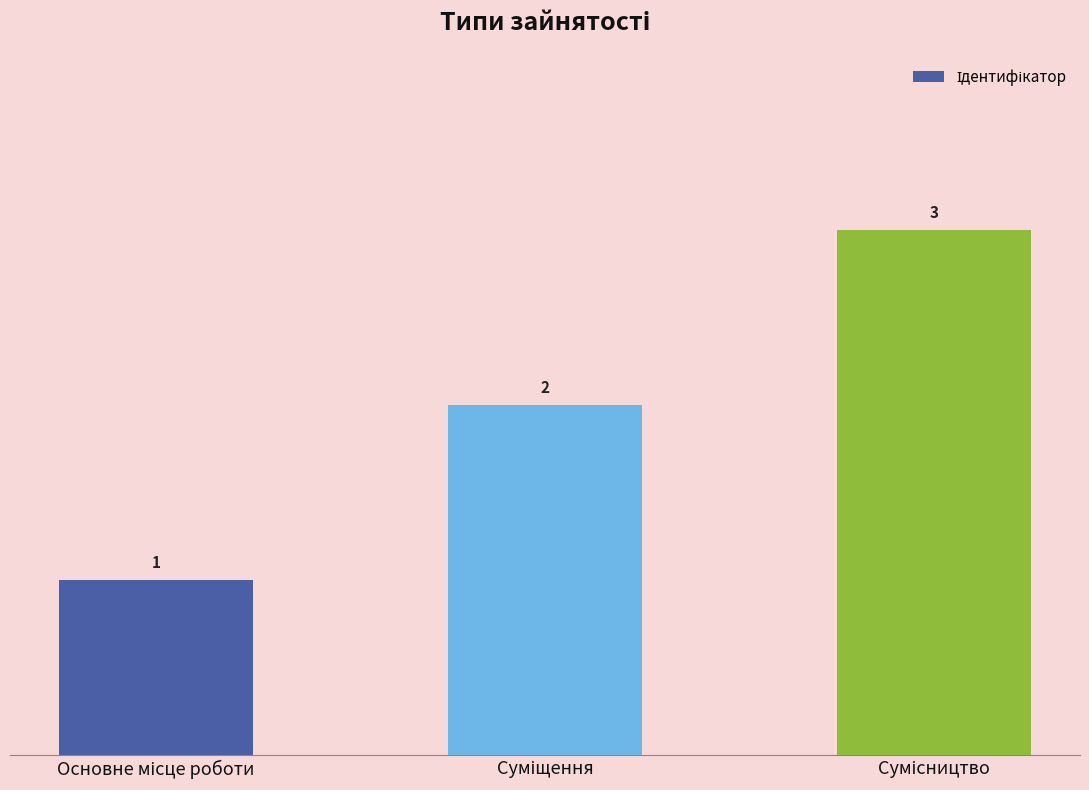

How many values are below 2?

1